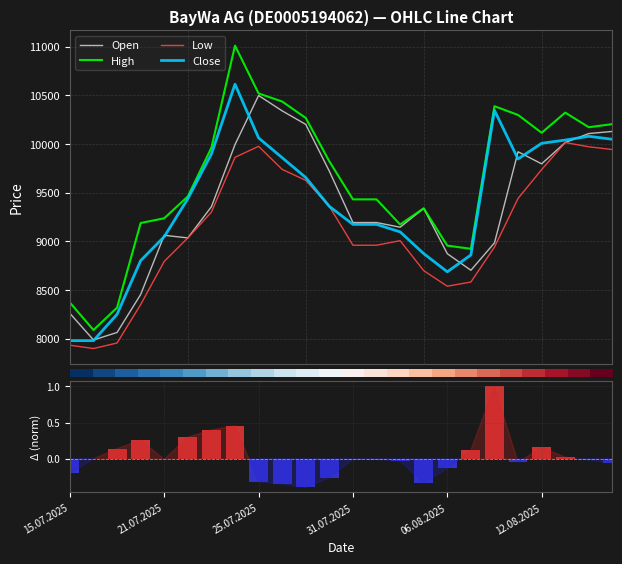

The Low series shows 3575.9 at 21. True or false?

False